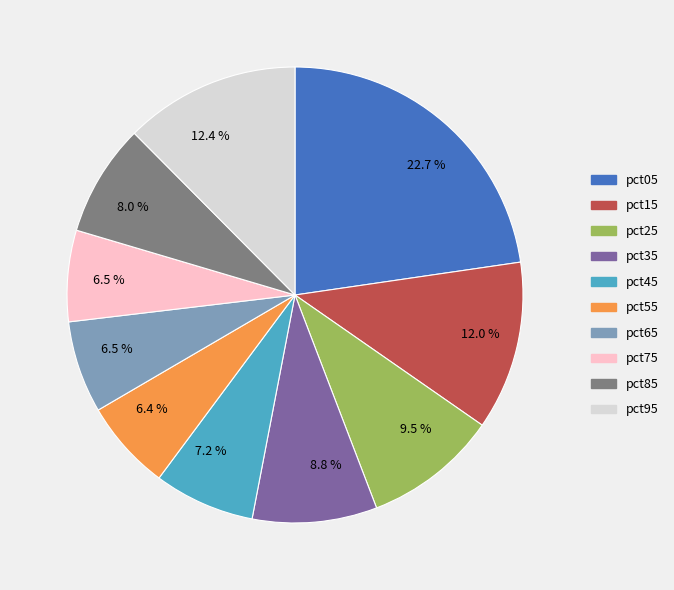

To the nearest percent, what is the difference between the largest and smallest slice percentages?

16%